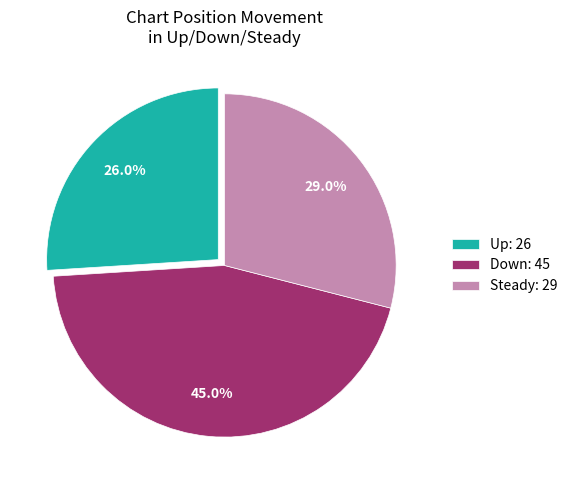

Which category has the biggest portion of the pie?

Down: 45